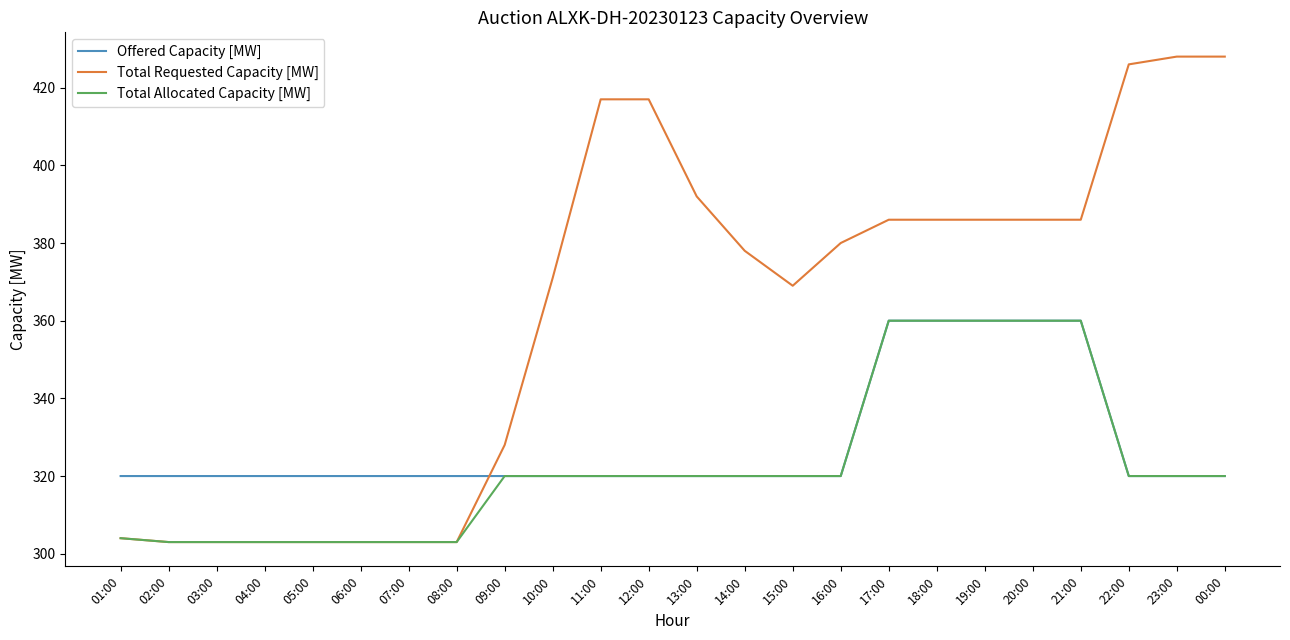

What position from the left is 21:00?

21